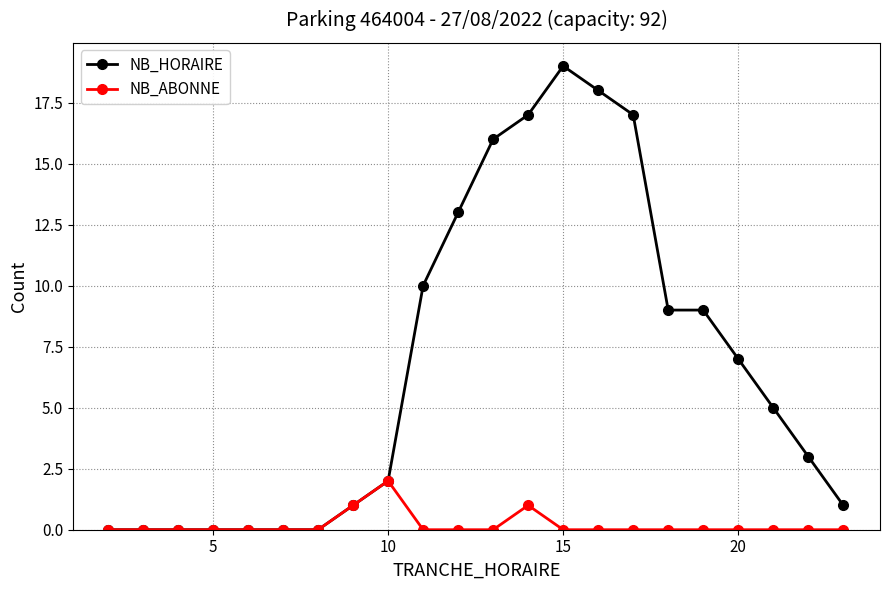

What is the greatest value displayed?

19